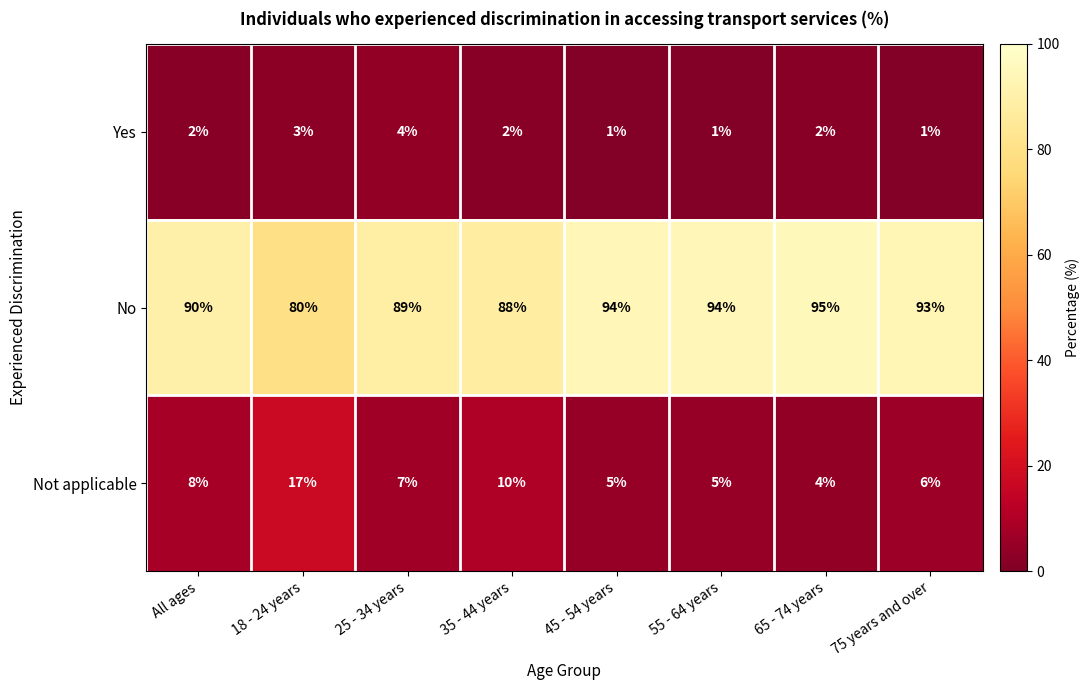

Count the number of categories in the chart.

8